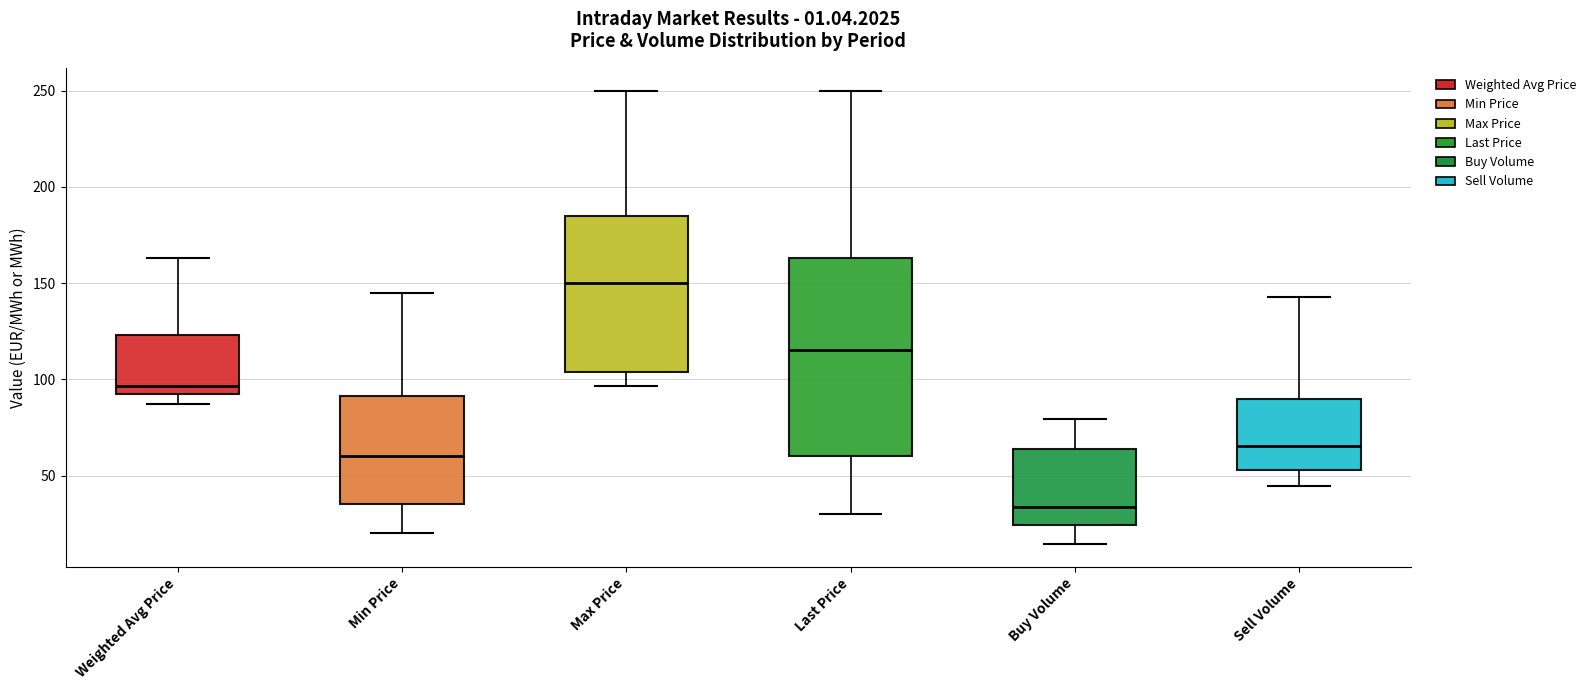

Which box's median line is the lowest?

Buy Volume